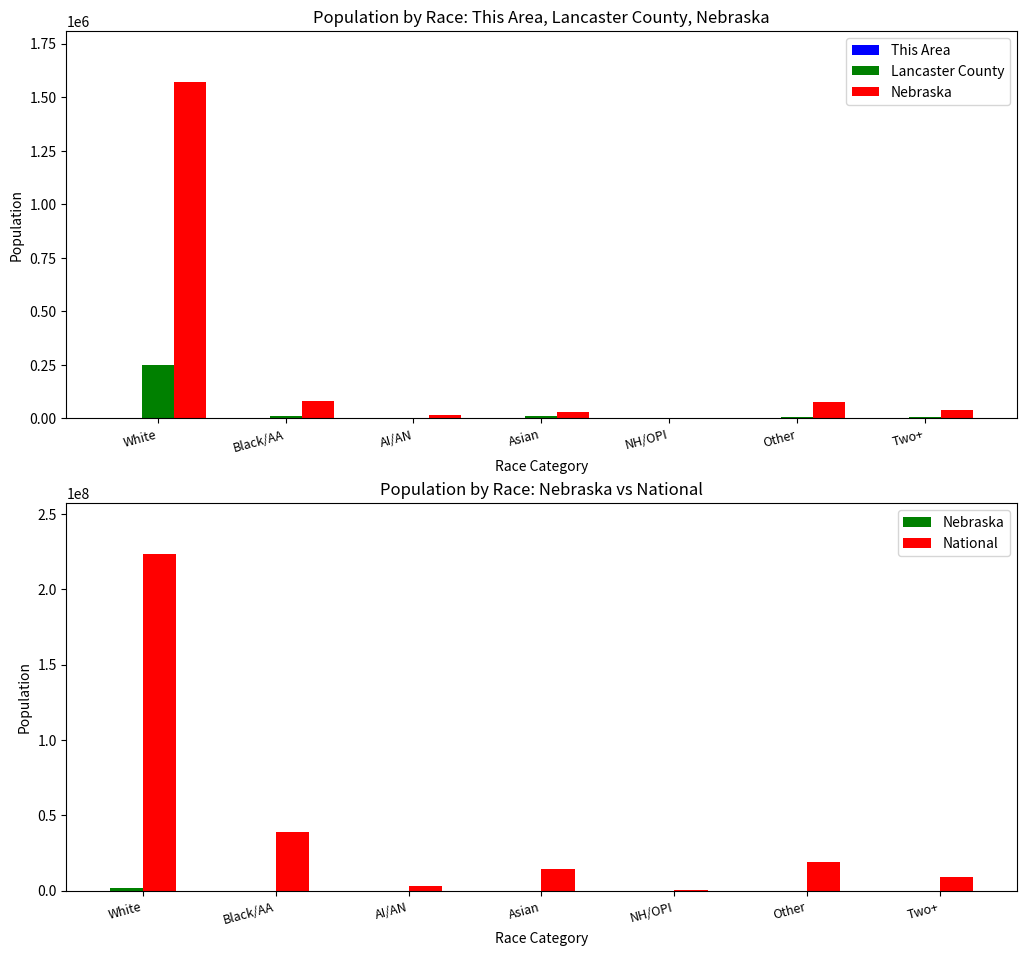

What is the label of the 1st bar from the left?

White